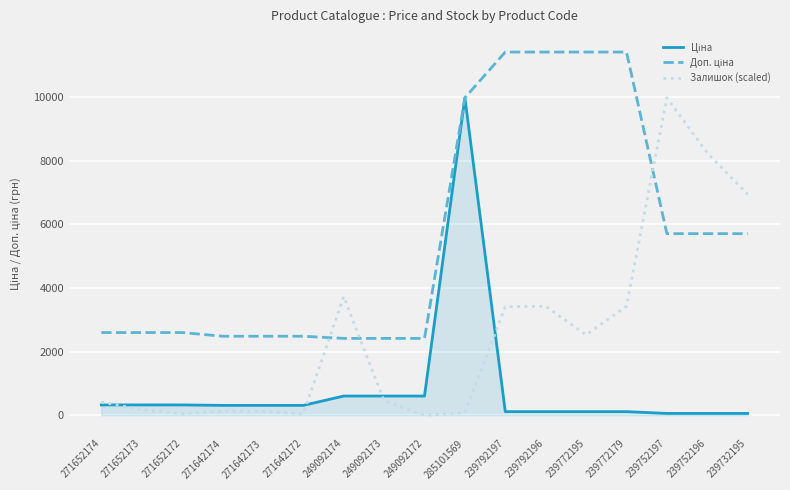

How many lines are shown in the chart?

3